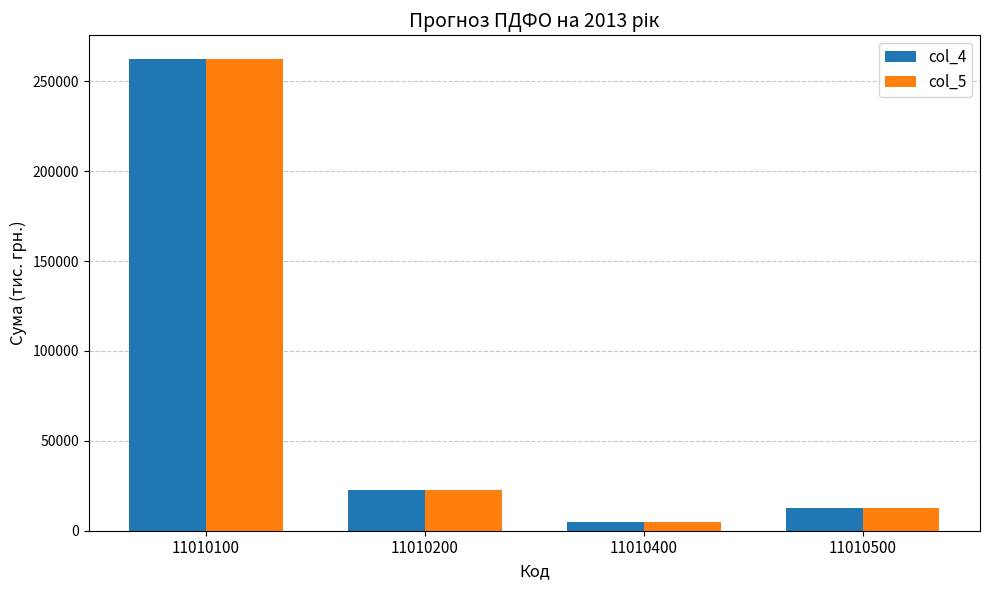

At which category is the sum across all series the highest?

11010100